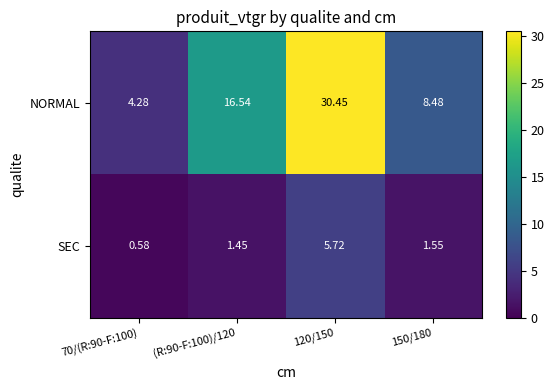

Which series has the largest total across all categories?

NORMAL